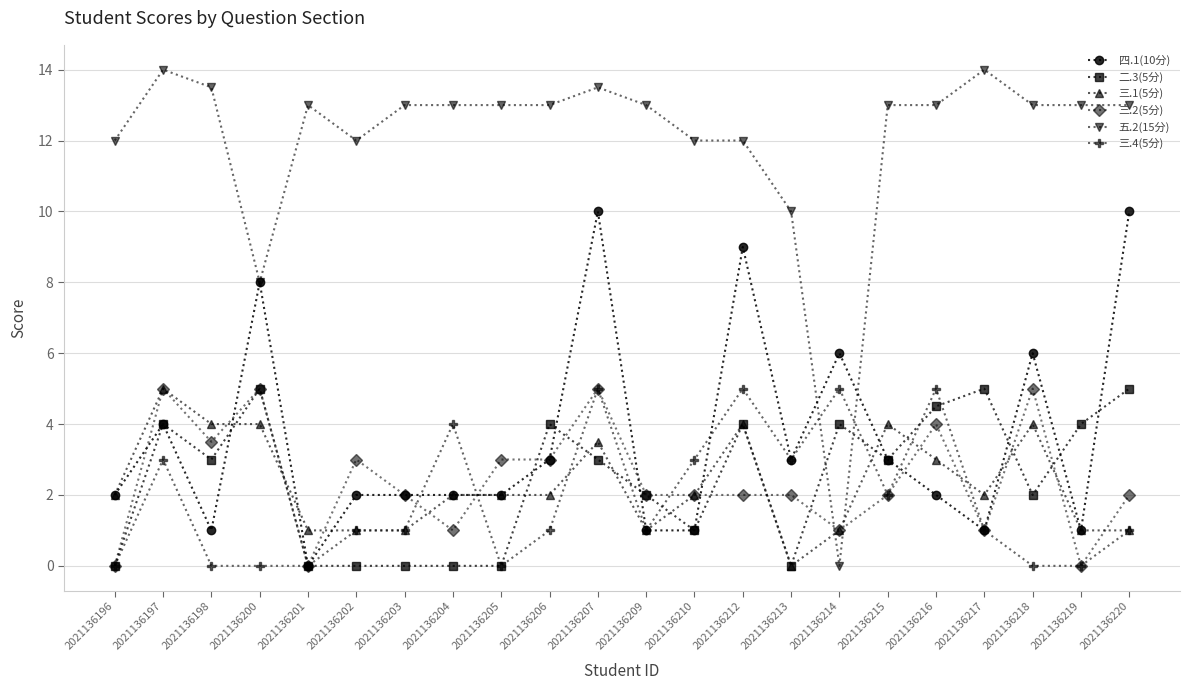

What is the highest value of the 二.3(5分) series?

5.0